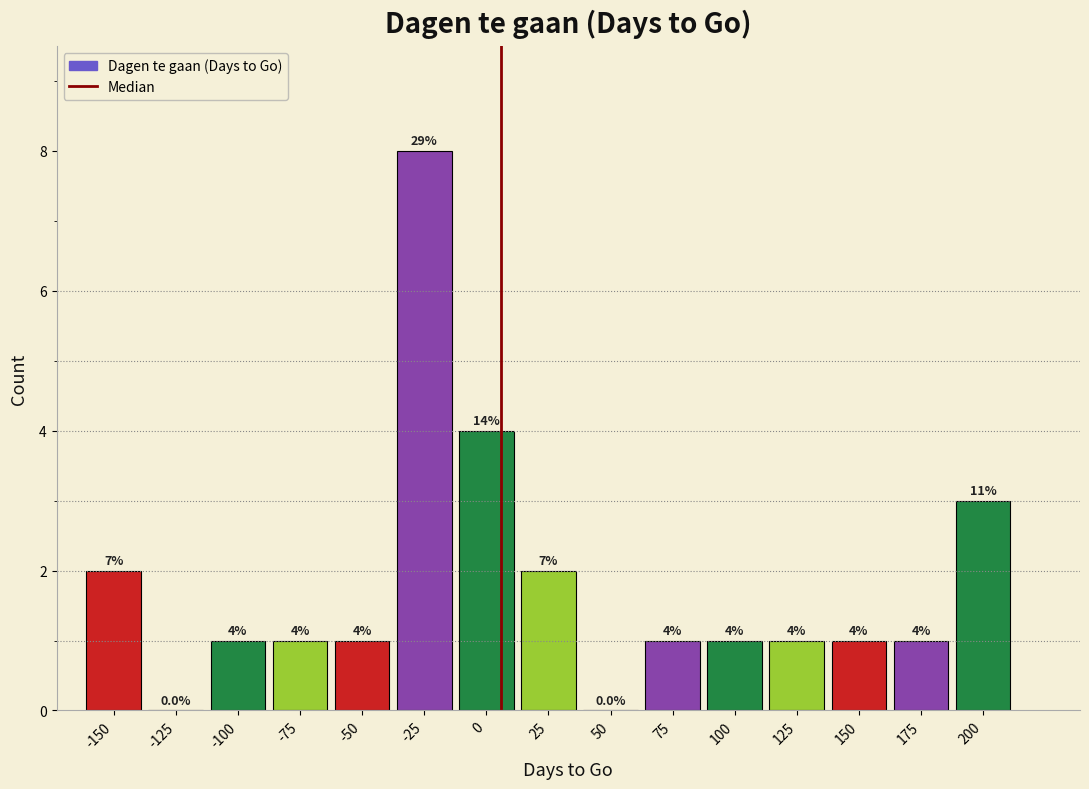

Reading right to left, what are all the values shown in this chart?

200=3	175=1	150=1	125=1	100=1	75=1	50=0	25=2	0=4	-25=8	-50=1	-75=1	-100=1	-125=0	-150=2